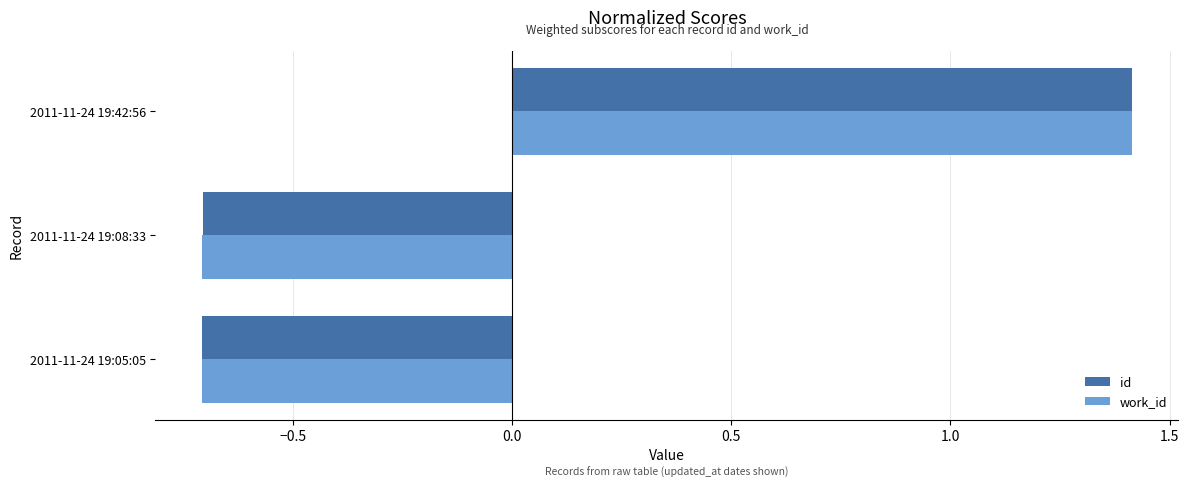

True or false: work_id has a value of -1.0 at 2011-11-24 19:08:33.

False